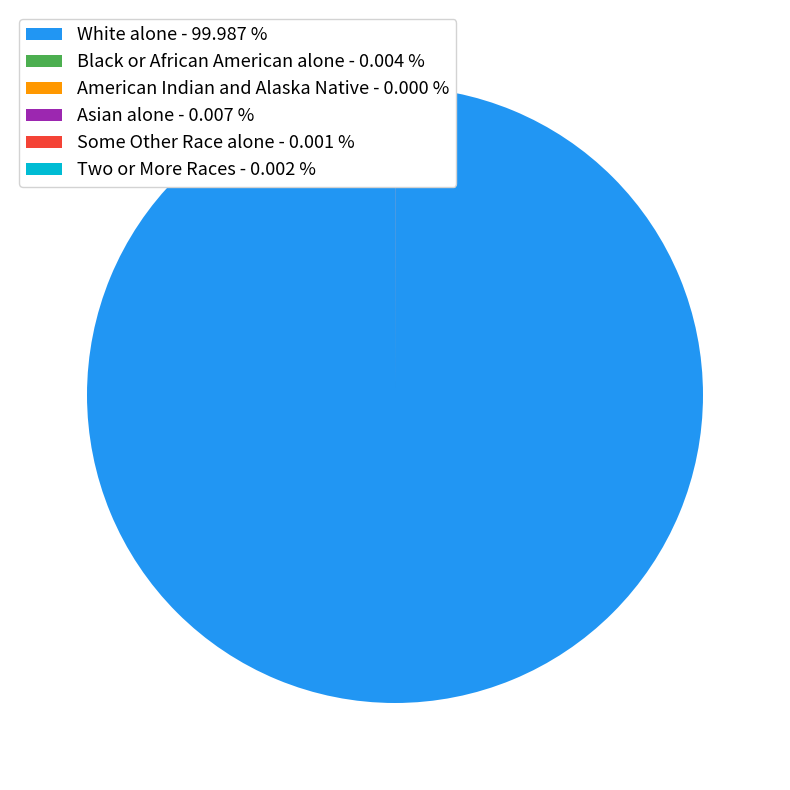

Does White alone - 99.987 % account for over 50% of the chart?

Yes